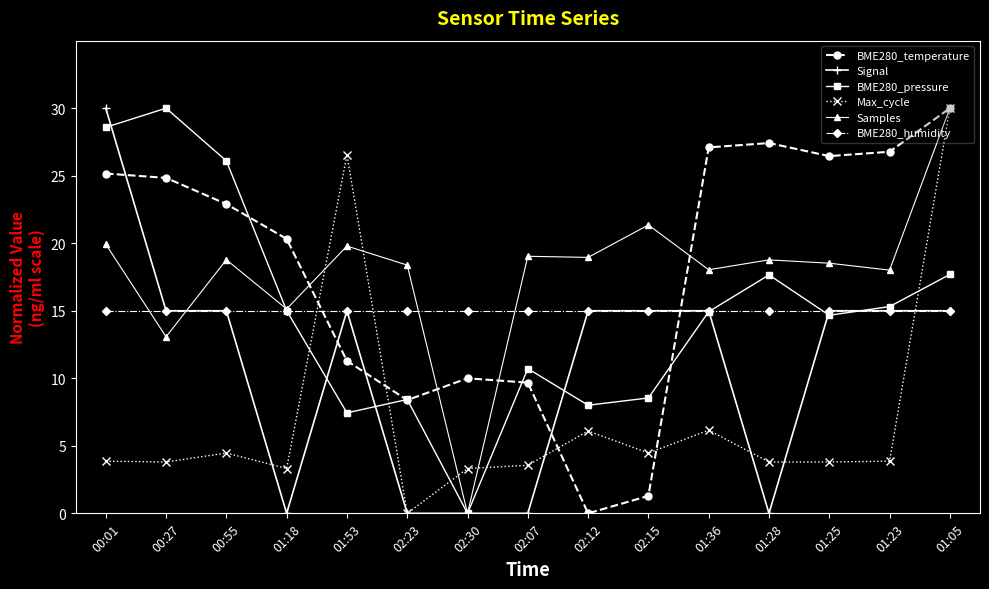

What is the value of the Max_cycle point at the 11th from the left?

6.2